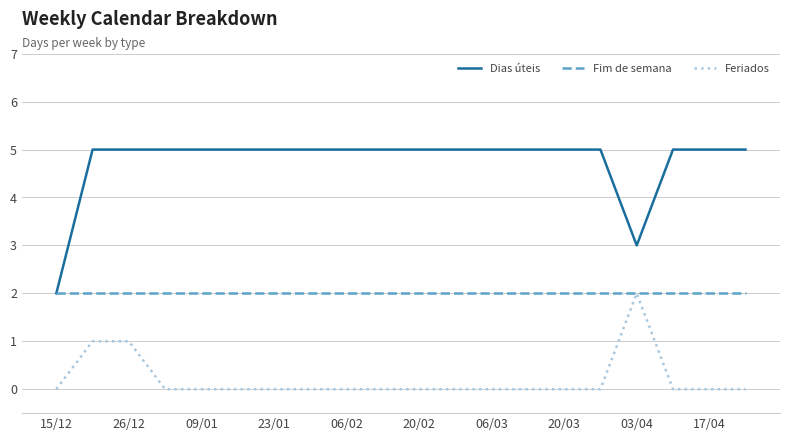

Which series has the largest range (max minus min)?

Dias úteis